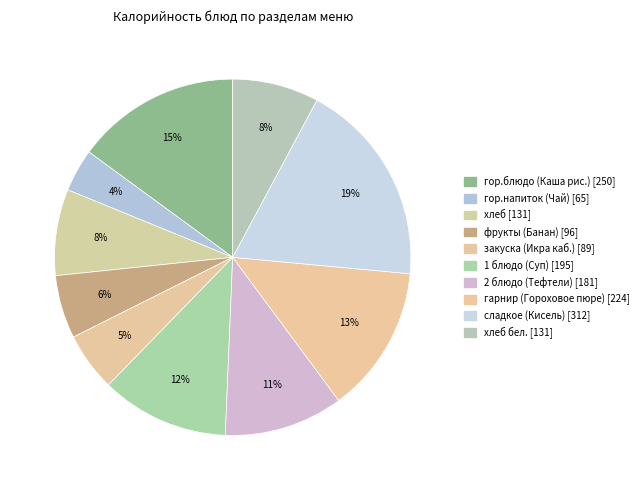

Count the number of slices in the pie.

10